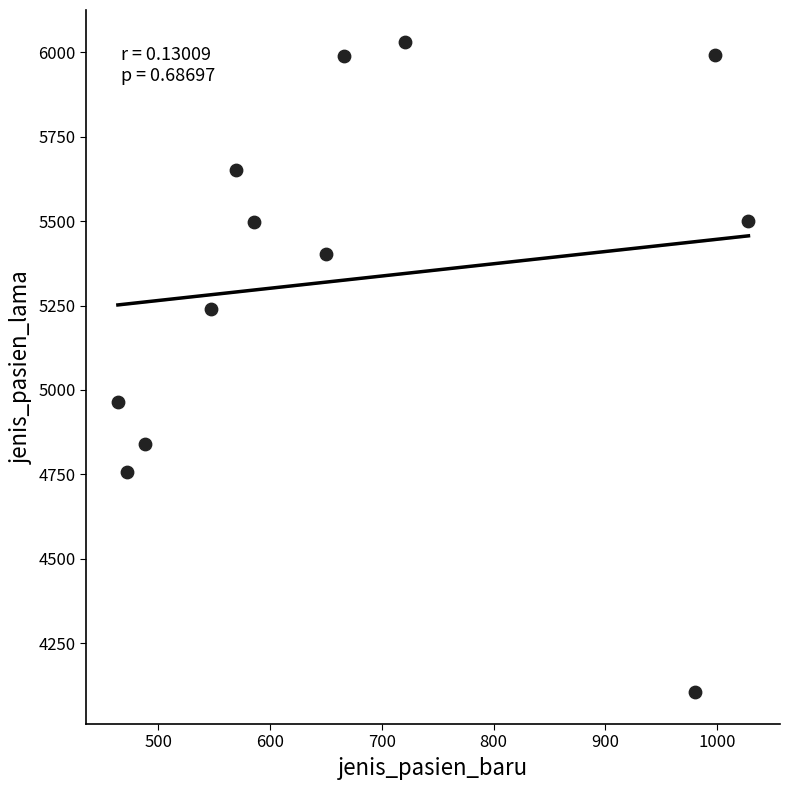

What Y value in the scatter plot is closest to 5068?

4963